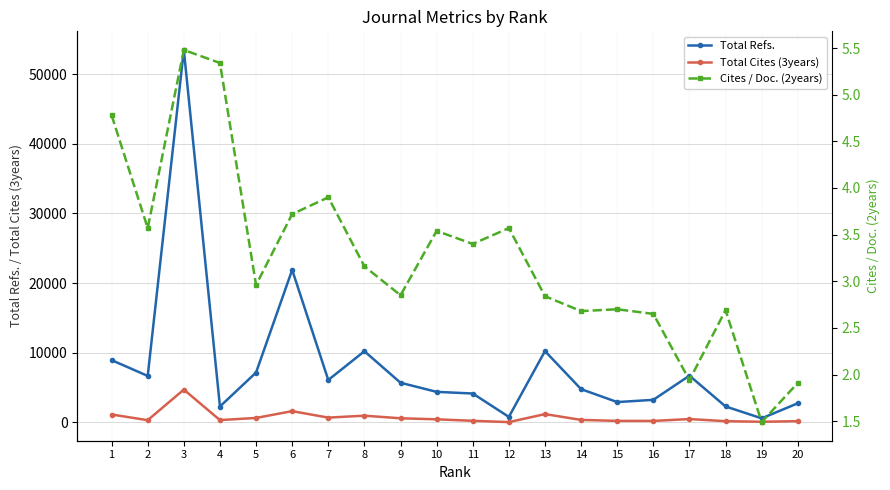

Which series has the largest total across all categories?

Total Refs.